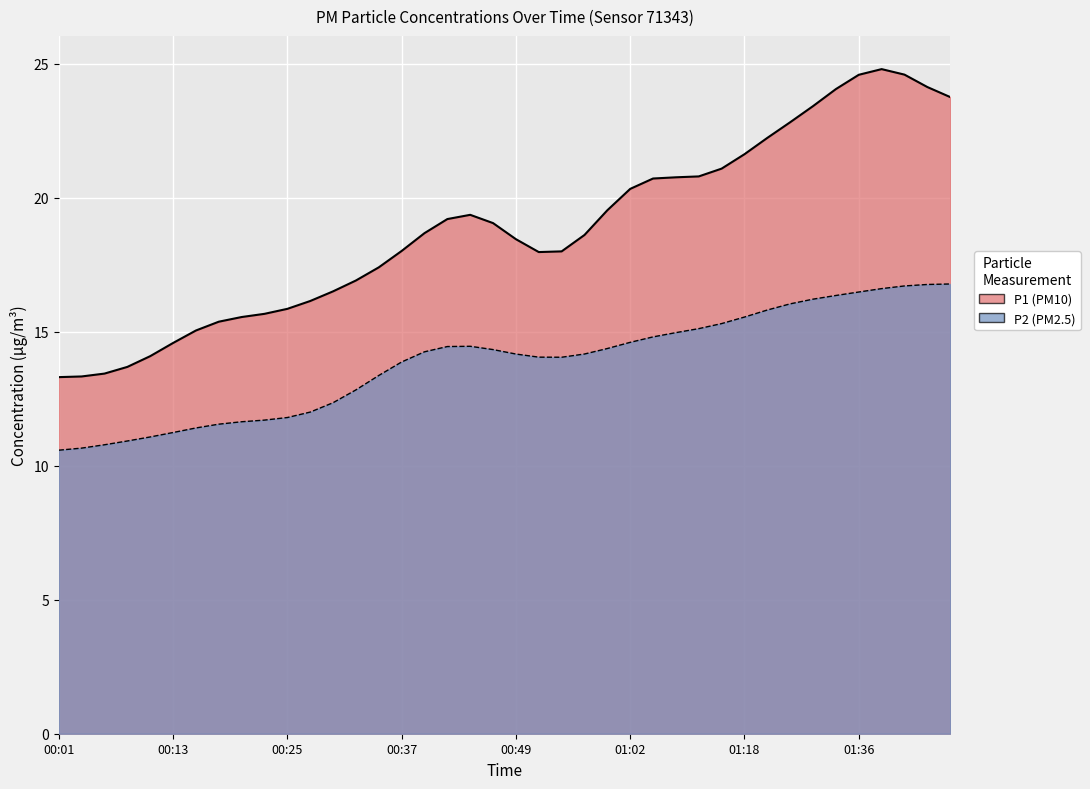

What is the label of the 8th point from the right?

01:28